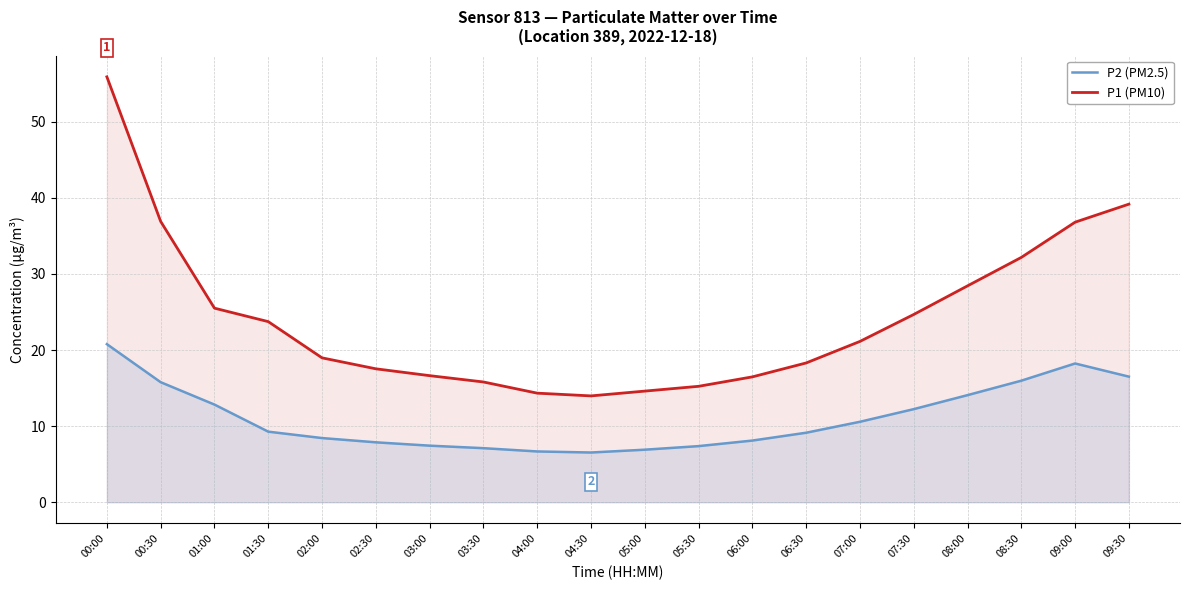

Reading left to right, list all the values displayed in this chart.

P2 (PM2.5): 00:00=20.8	00:30=15.8	01:00=12.8	01:30=9.3	02:00=8.4	02:30=7.9	03:00=7.4	03:30=7.1	04:00=6.7	04:30=6.5	05:00=6.9	05:30=7.4	06:00=8.1	06:30=9.1	07:00=10.6	07:30=12.2	08:00=14.1	08:30=16.0	09:00=18.2	09:30=16.5
P1 (PM10): 00:00=55.9	00:30=36.9	01:00=25.5	01:30=23.7	02:00=19.0	02:30=17.5	03:00=16.6	03:30=15.8	04:00=14.3	04:30=14.0	05:00=14.6	05:30=15.2	06:00=16.5	06:30=18.3	07:00=21.1	07:30=24.7	08:00=28.4	08:30=32.2	09:00=36.8	09:30=39.2